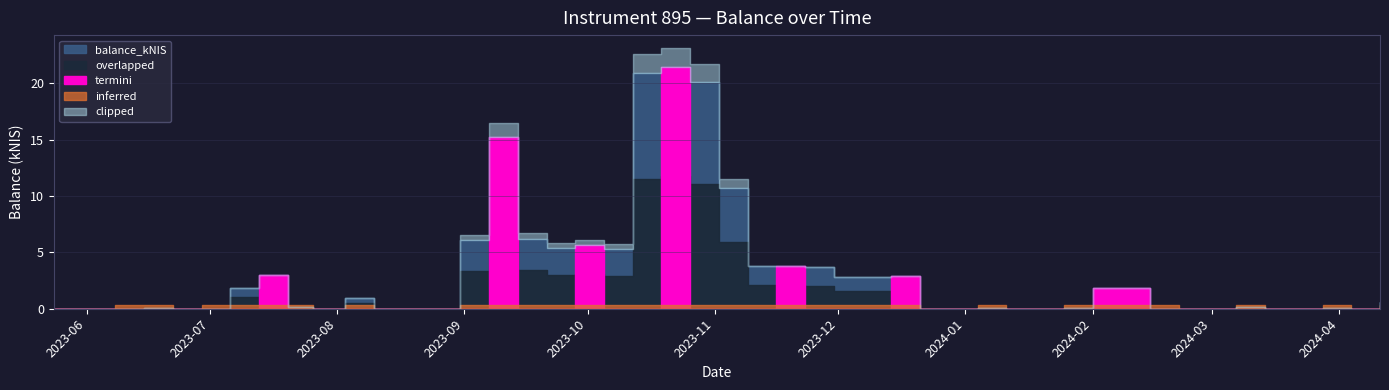

How many categories are shown in the chart?

40